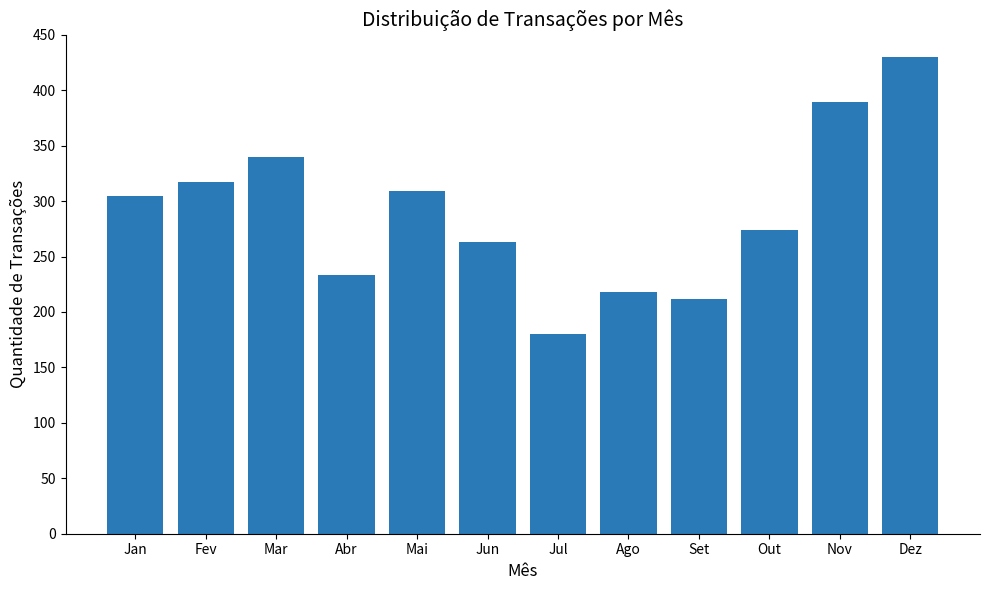

What is the difference between the second highest and minimum values?

209